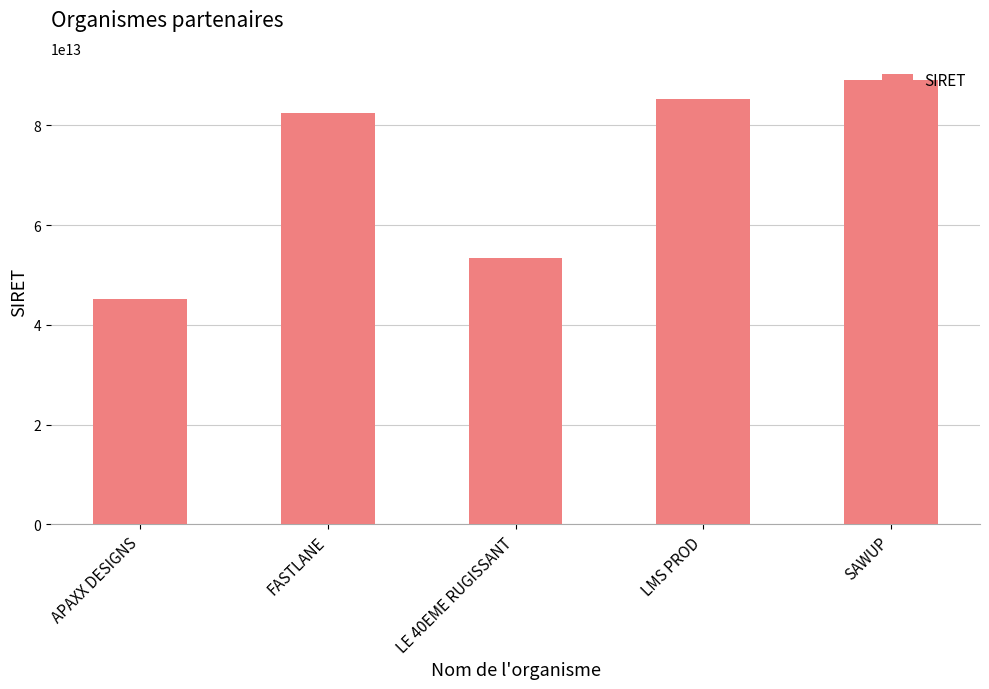

At which category does the chart reach its minimum across all series?

APAXX DESIGNS